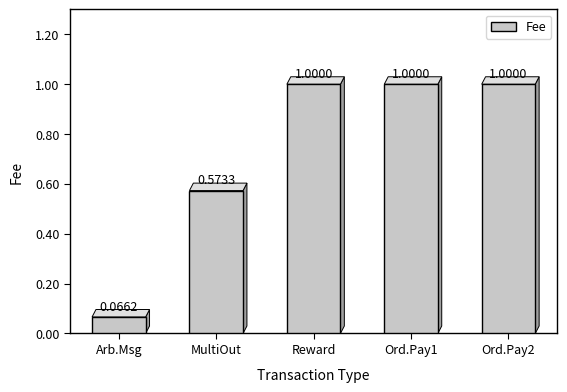

Approximately how many times larger is the value at Reward compared to Ord.Pay1?

1.0